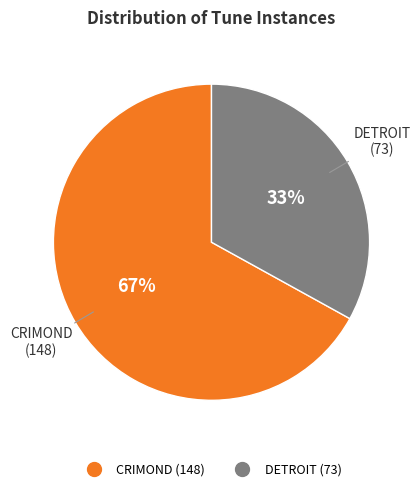

The DETROIT slice represents 42% of the pie. True or false?

False